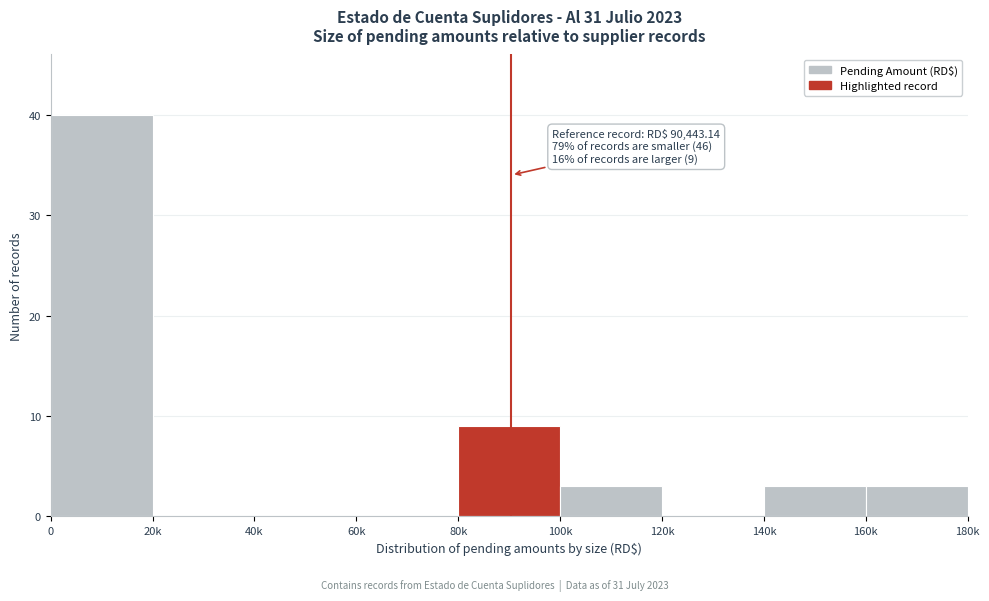

Reading right to left, extract all data points from this chart.

160k=3	140k=3	120k=0	100k=3	80k=9	60k=0	40k=0	20k=0	0=40